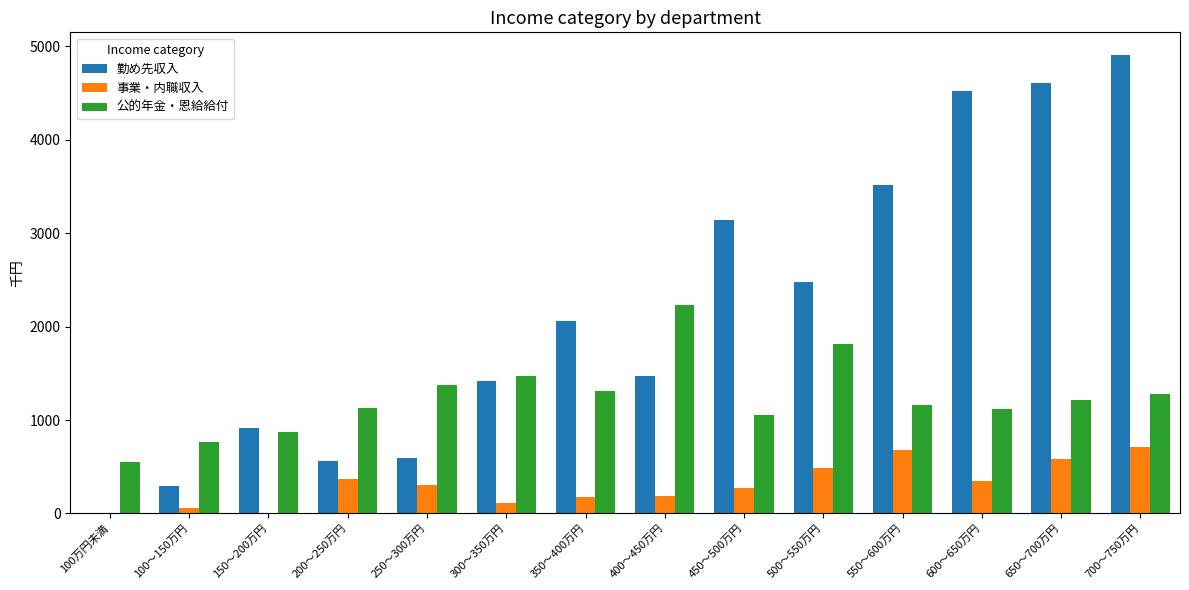

What is the average value of the 勤め先収入 series?

2177